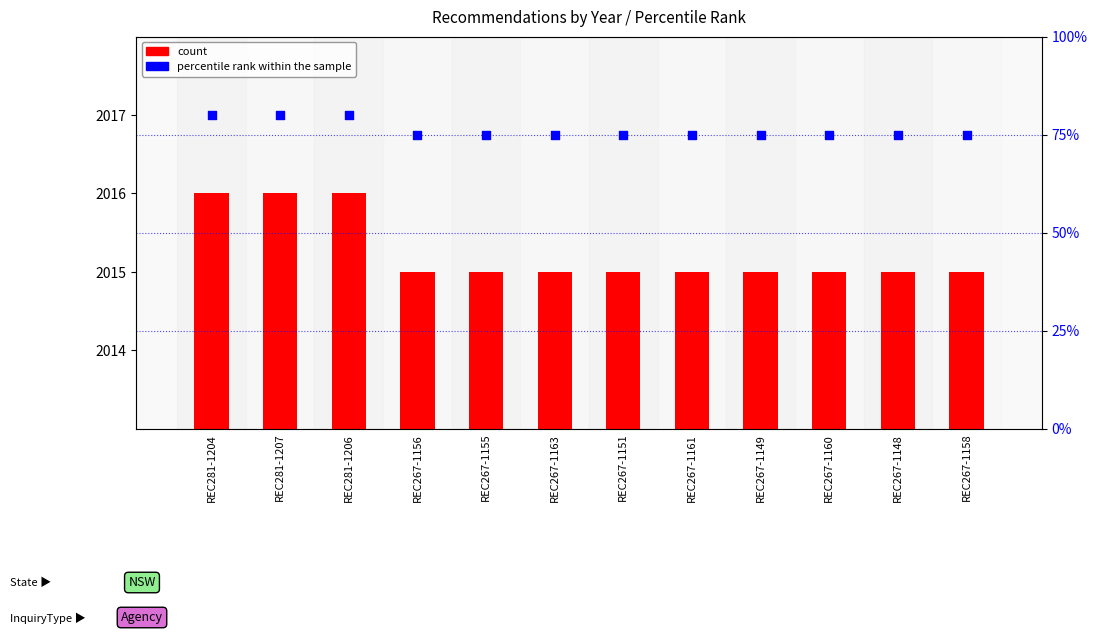

What is the total value across all series at REC267-1149?

2090